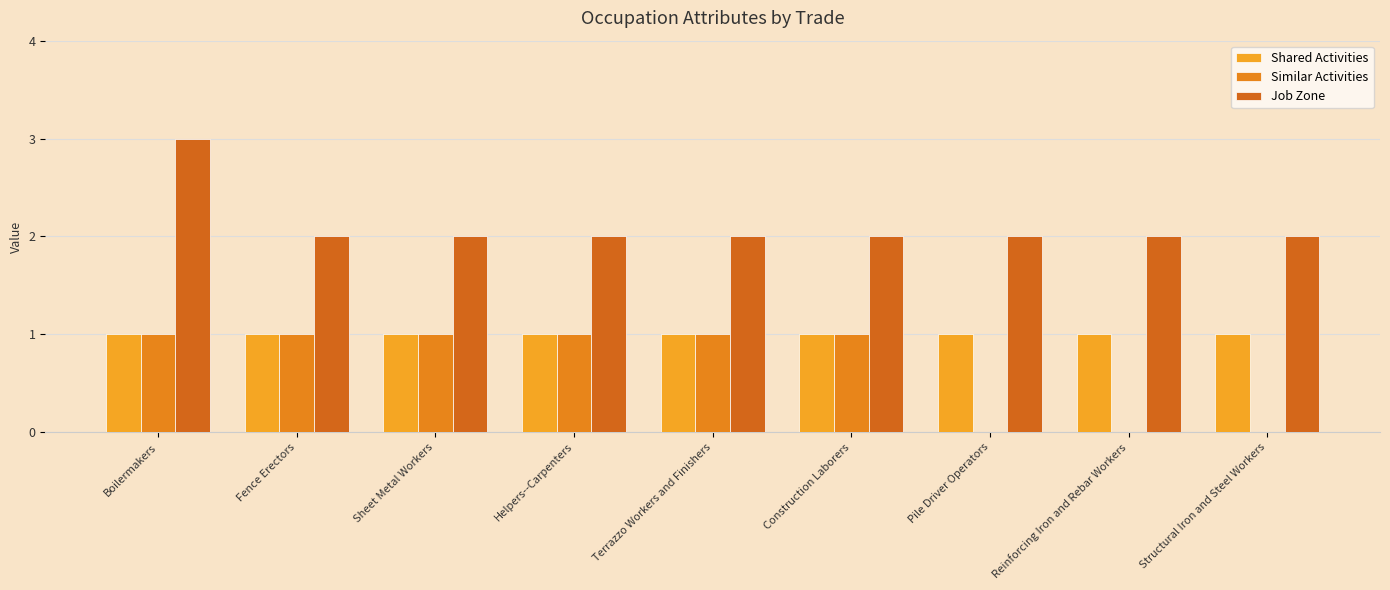

How many groups of bars are there?

9